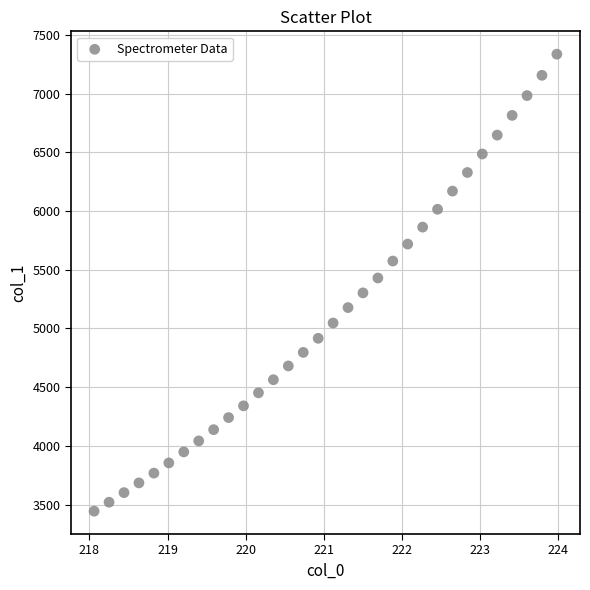

What is the range of Y values (max minus min)?

3890.7